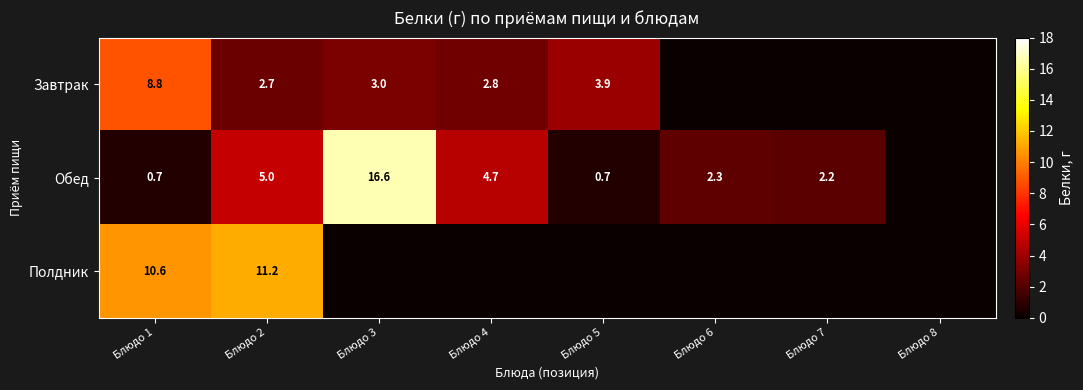

How many data points does each series have?

8